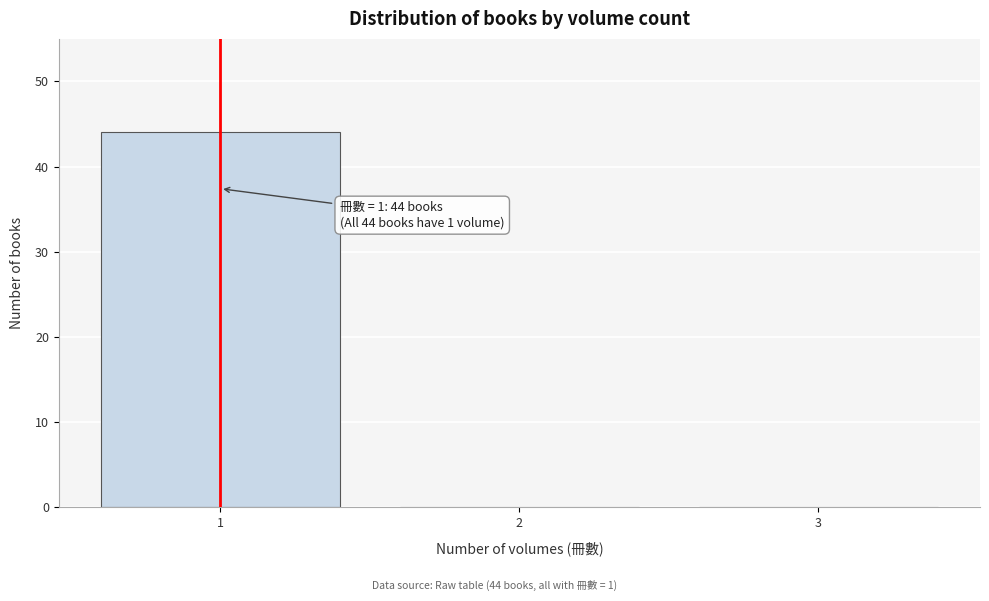

Over which range of the x-axis is the bar tallest?

0.5 to 1.5